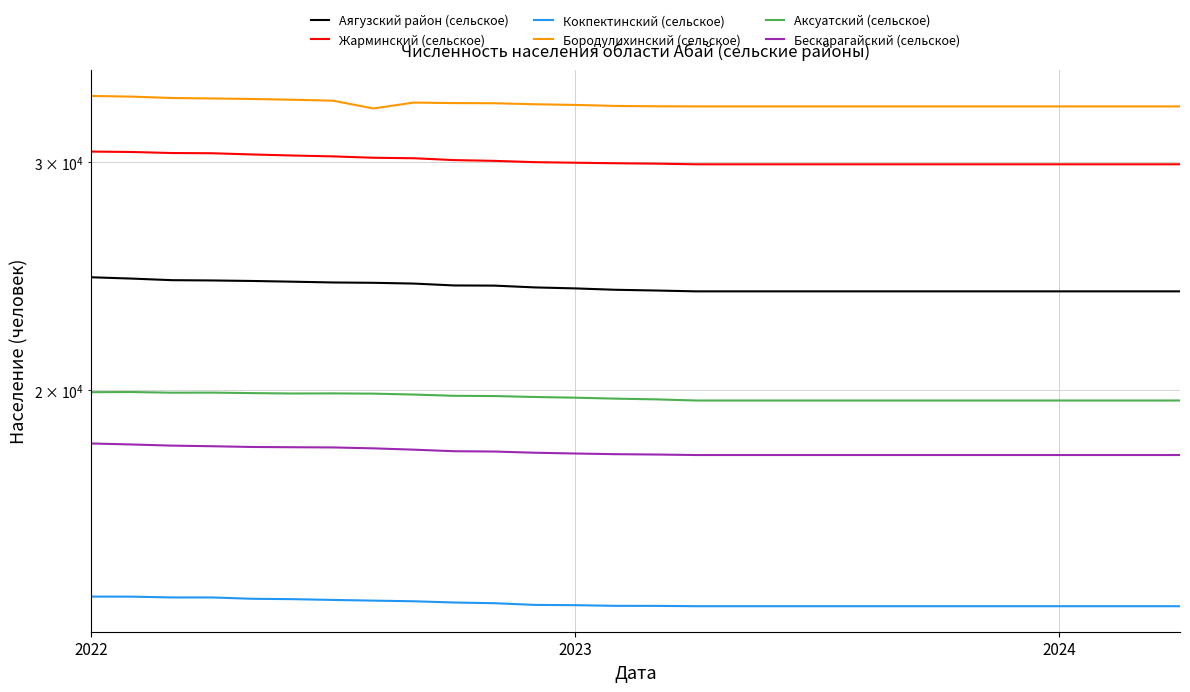

Reading left to right, list all the values displayed in this chart.

Аягузский район (сельское): 24454	24397	24328	24315	24293	24262	24228	24214	24181	24100	24093	24016	23974	23915	23884	23848	23848	23848	23848	23848	23848	23848	23848	23848	23848	23848	23848	23848
Жарминский (сельское): 30589	30567	30510	30498	30431	30375	30328	30254	30228	30128	30087	30018	29988	29959	29938	29904	29904	29904	29904	29904	29904	29904	29904	29904	29904	29904	29904	29904
Кокпектинский (сельское): 13847	13846	13826	13826	13793	13784	13765	13748	13732	13702	13685	13644	13637	13621	13620	13612	13612	13612	13612	13612	13612	13612	13612	13612	13612	13612	13612	13612
Бородулихинский (сельское): 33775	33735	33652	33623	33593	33547	33490	33031	33378	33348	33339	33278	33239	33180	33159	33151	33151	33151	33151	33151	33151	33151	33151	33151	33151	33151	33151	33151
Аксуатский (сельское): 19928	19934	19910	19913	19895	19881	19885	19876	19844	19800	19791	19758	19734	19700	19675	19635	19635	19635	19635	19635	19635	19635	19635	19635	19635	19635	19635	19635
Бескарагайский (сельское): 18188	18156	18119	18099	18075	18067	18060	18031	17989	17939	17929	17891	17866	17845	17834	17818	17818	17818	17818	17818	17818	17818	17818	17818	17818	17818	17818	17818